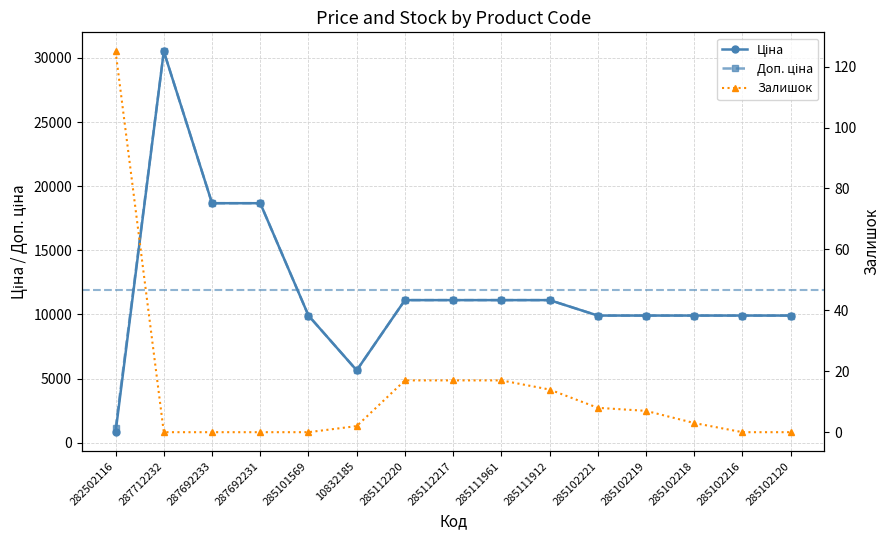

The Доп. ціна series shows 11113.6 at 285112220. True or false?

True